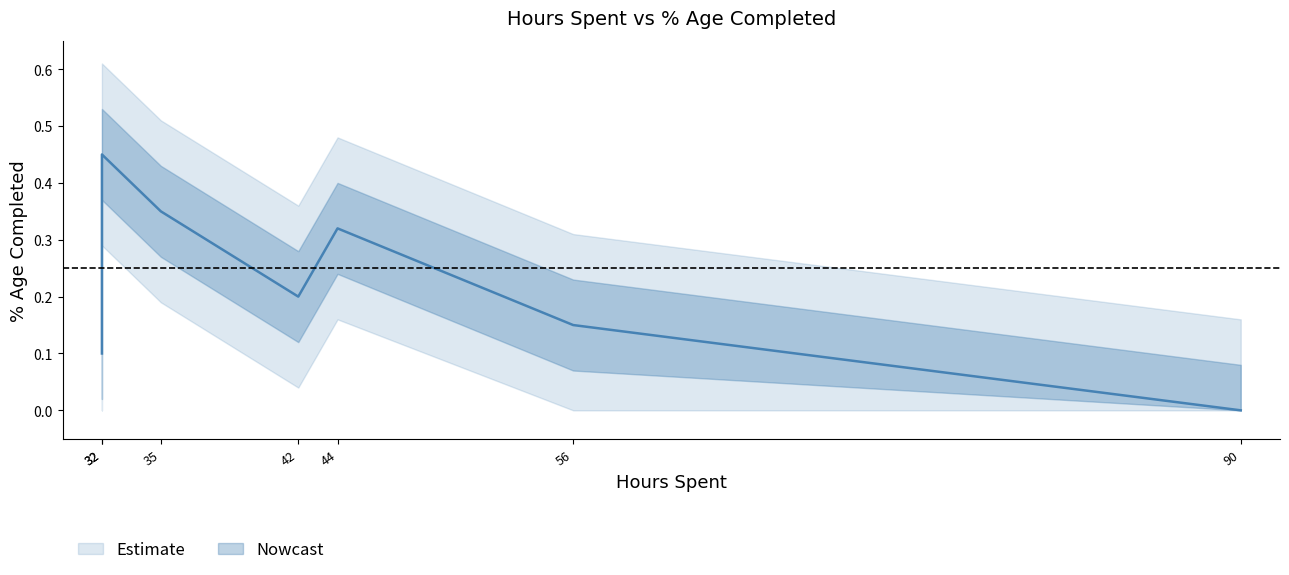

Count the values in the range 0 to 1.

7